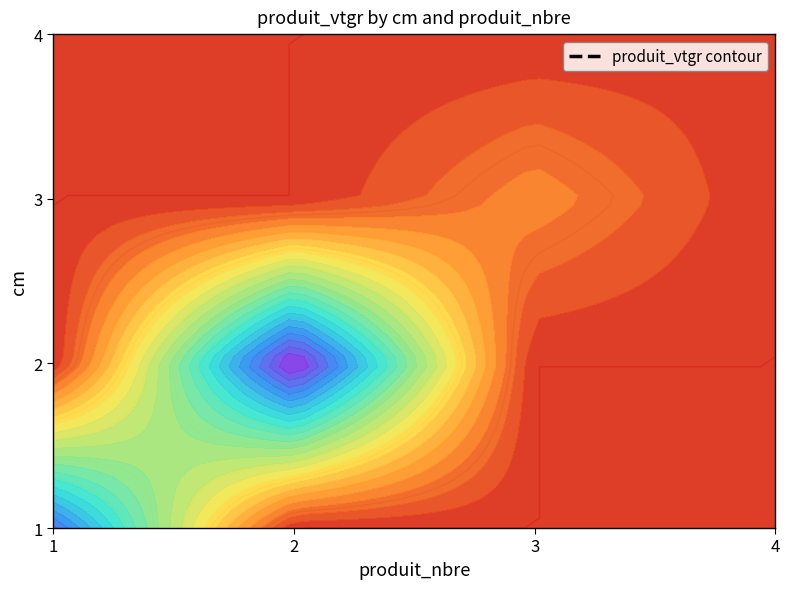

What is the spread (max minus min) of values at 1?

26.0